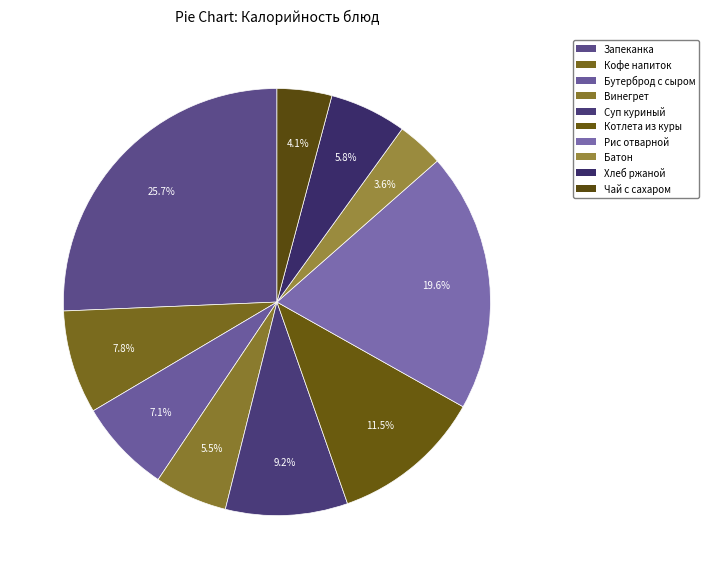

How many slices are in this pie chart?

10